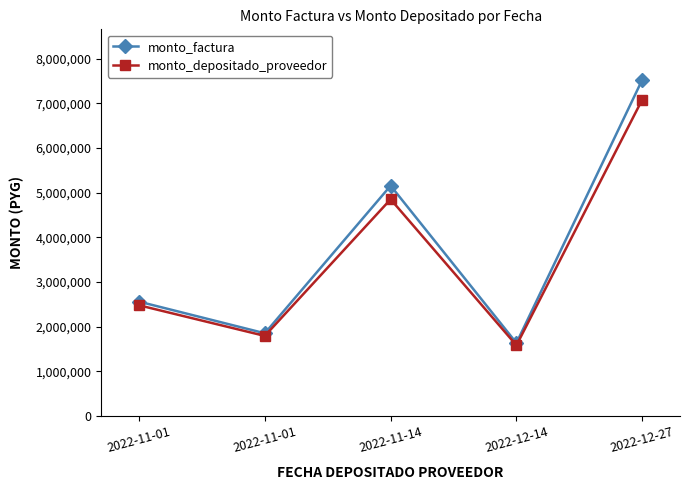

What is the sum of all monto_depositado_proveedor values?

17786889